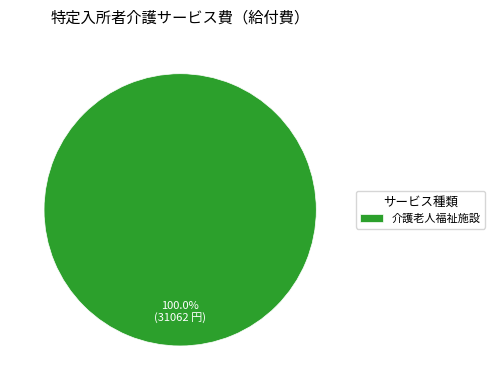

Rank the categories by value from lowest to highest.

介護老人福祉施設